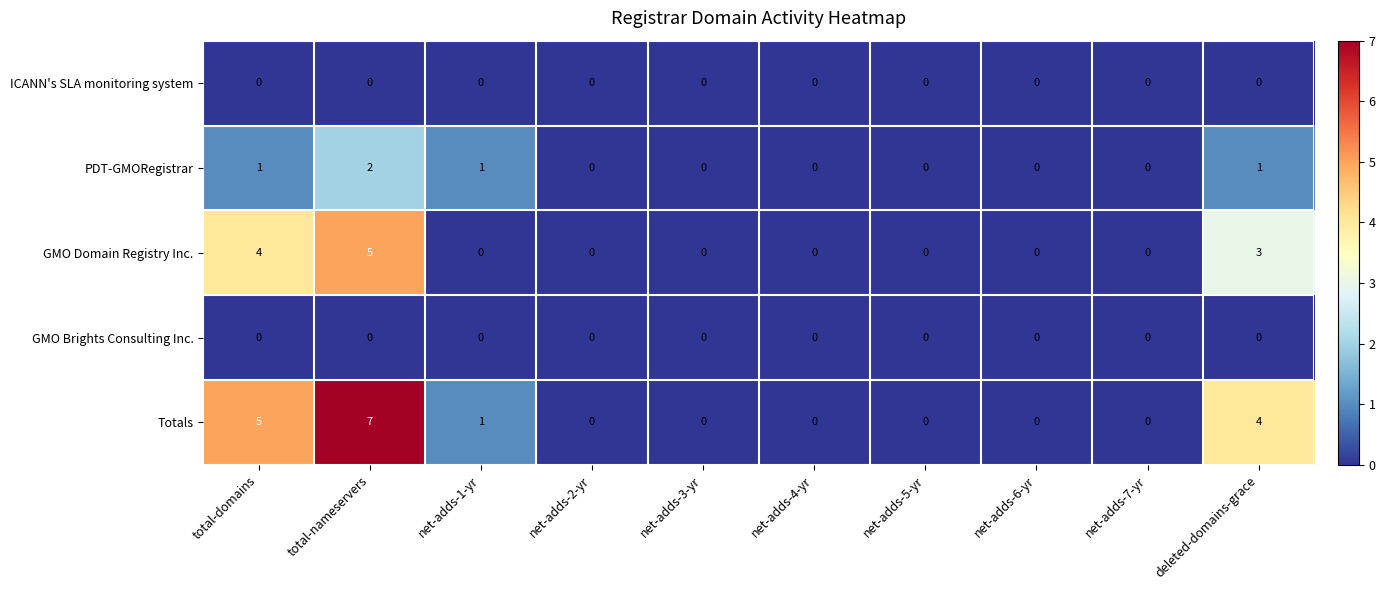

Which series has the widest spread of values?

Totals